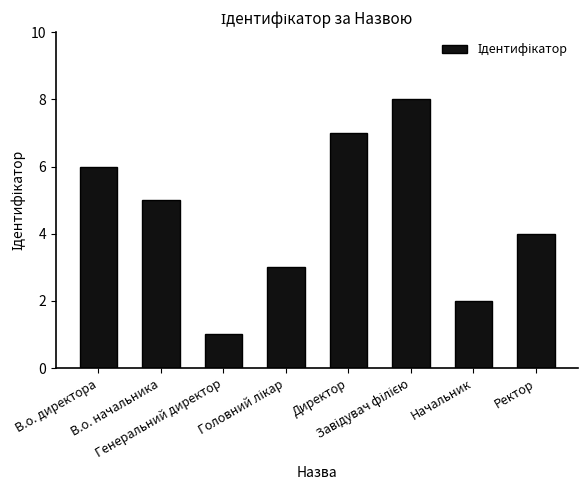

What is the greatest value displayed?

8